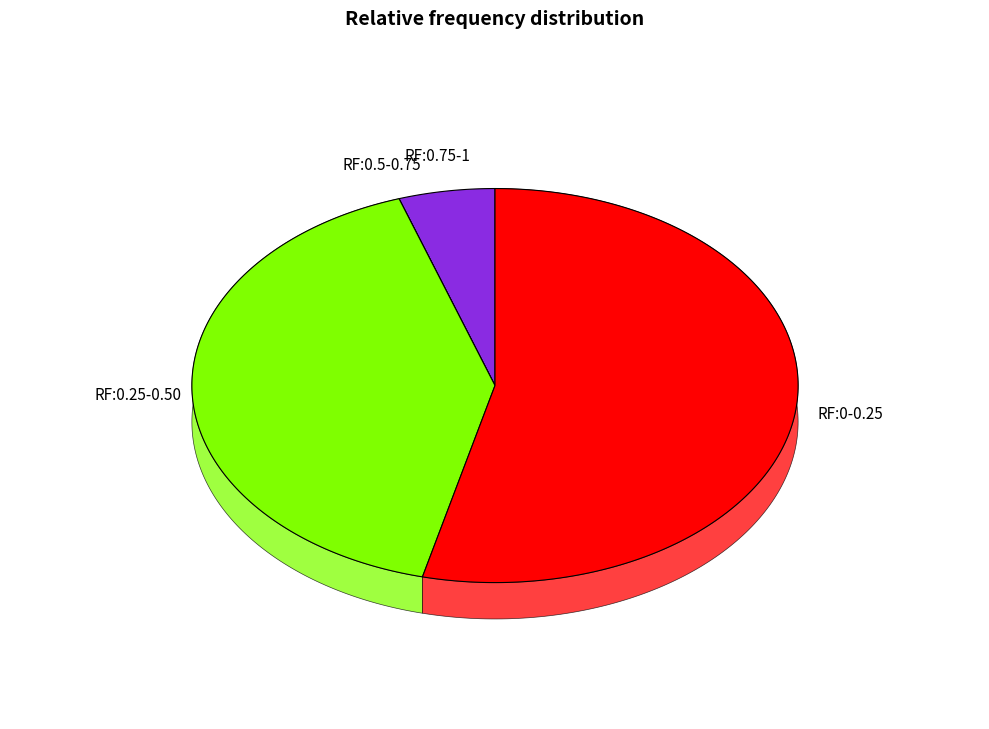

Is it true that 32 is 1% of the pie?

False